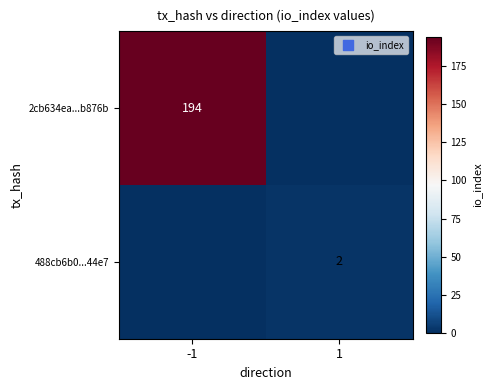

True or false: 2cb634ea...b876b has a value of 194 at -1.

True